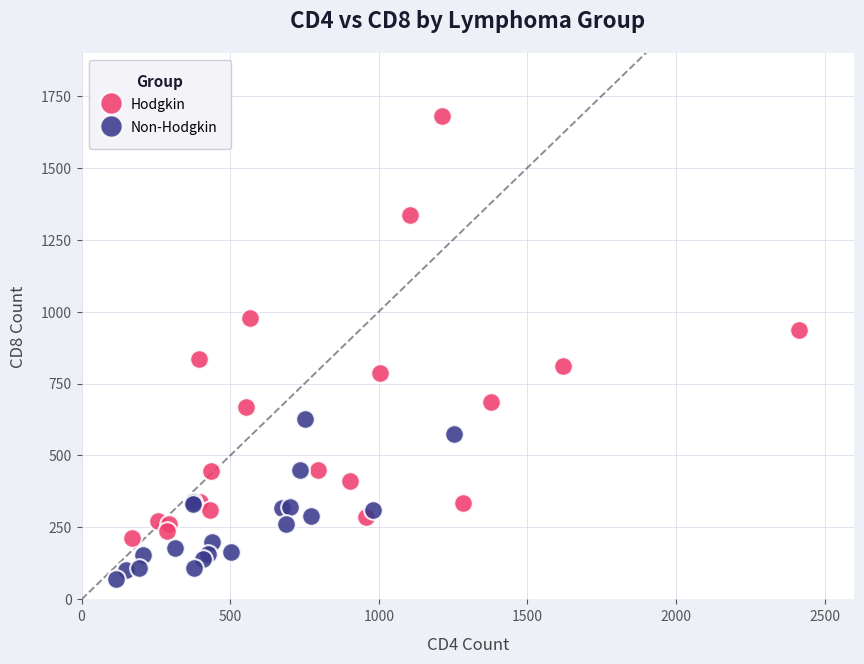

Which series contains the lowest Y value?

Non-Hodgkin